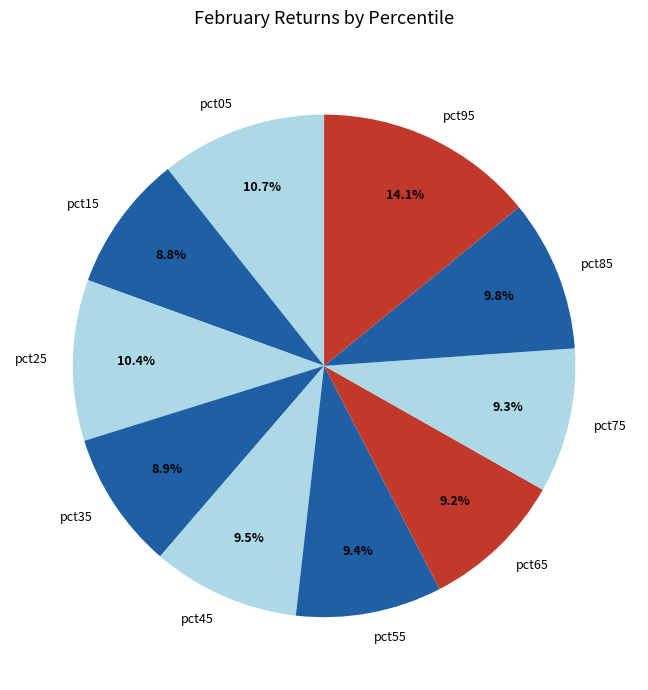

To the nearest percent, what is the average slice percentage?

10%